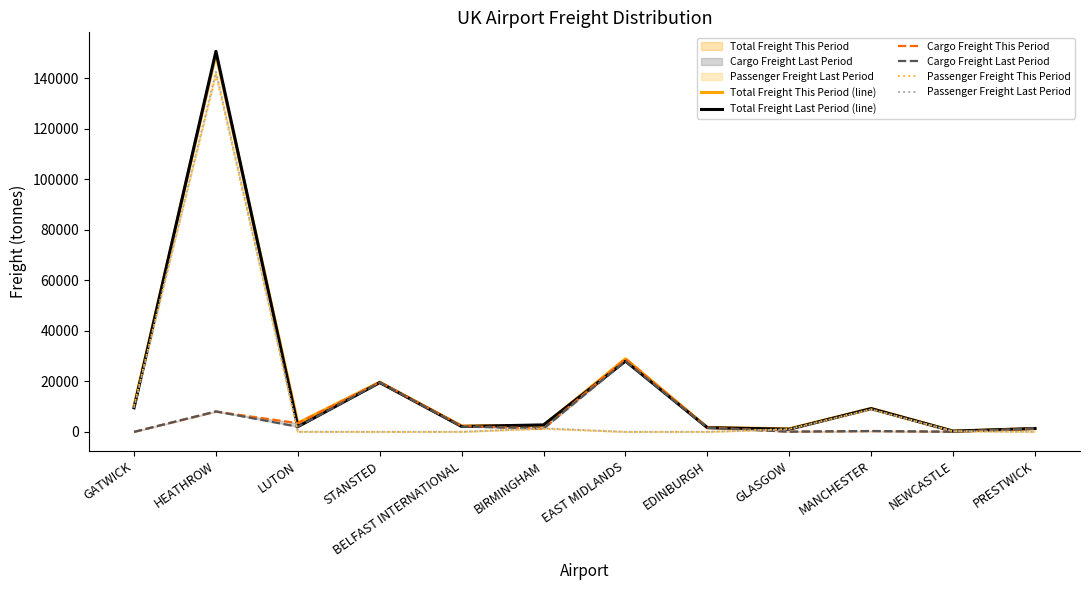

The value of Total Freight This Period (line) at HEATHROW is 60276.4. True or false?

False